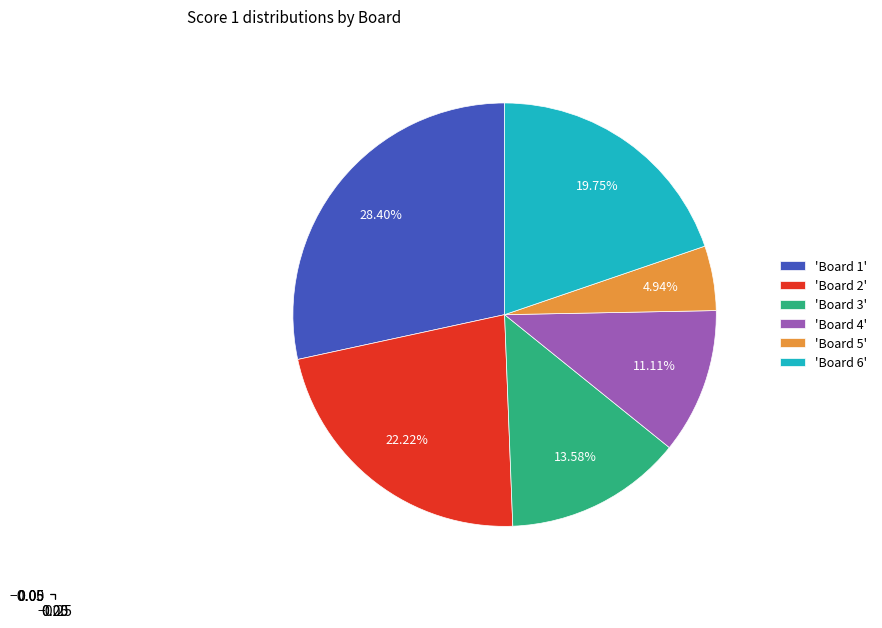

Combined, do 'Board 4' and 'Board 6' account for over 50%?

No